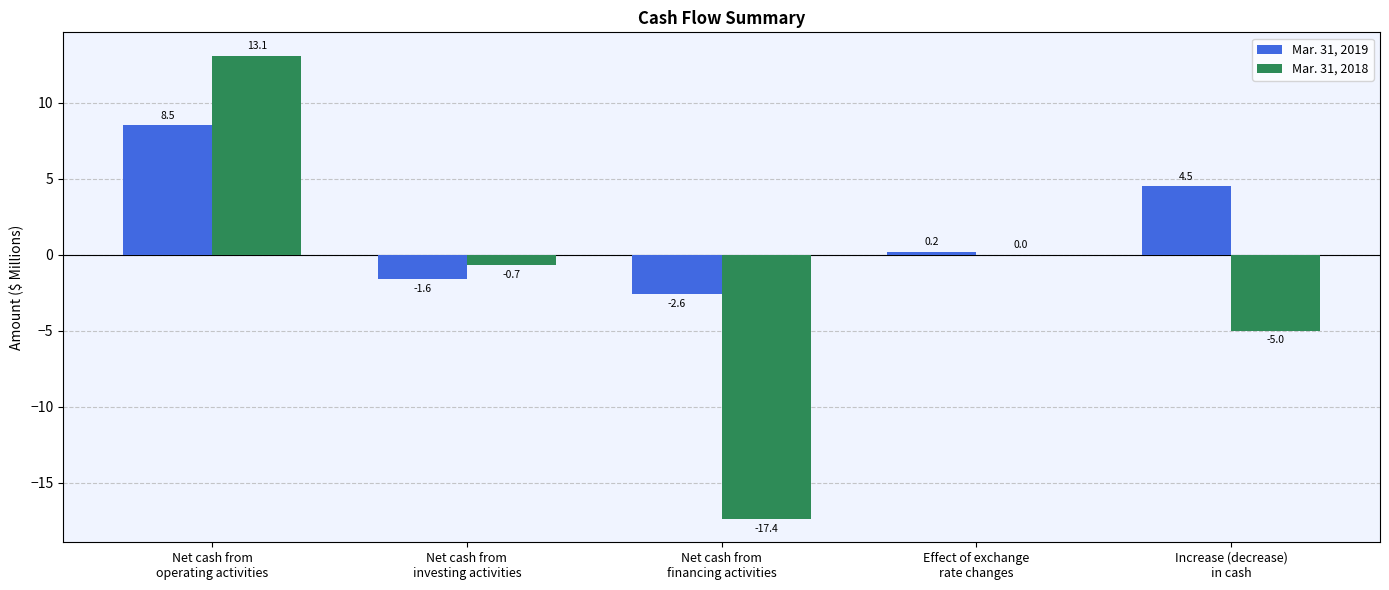

Reading left to right, what are all the values shown in this chart?

Mar. 31, 2019: Net cash from
operating activities=8.5	Net cash from
investing activities=-1.6	Net cash from
financing activities=-2.6	Effect of exchange
rate changes=0.2	Increase (decrease)
in cash=4.5
Mar. 31, 2018: Net cash from
operating activities=13.1	Net cash from
investing activities=-0.7	Net cash from
financing activities=-17.4	Effect of exchange
rate changes=0.0	Increase (decrease)
in cash=-5.0